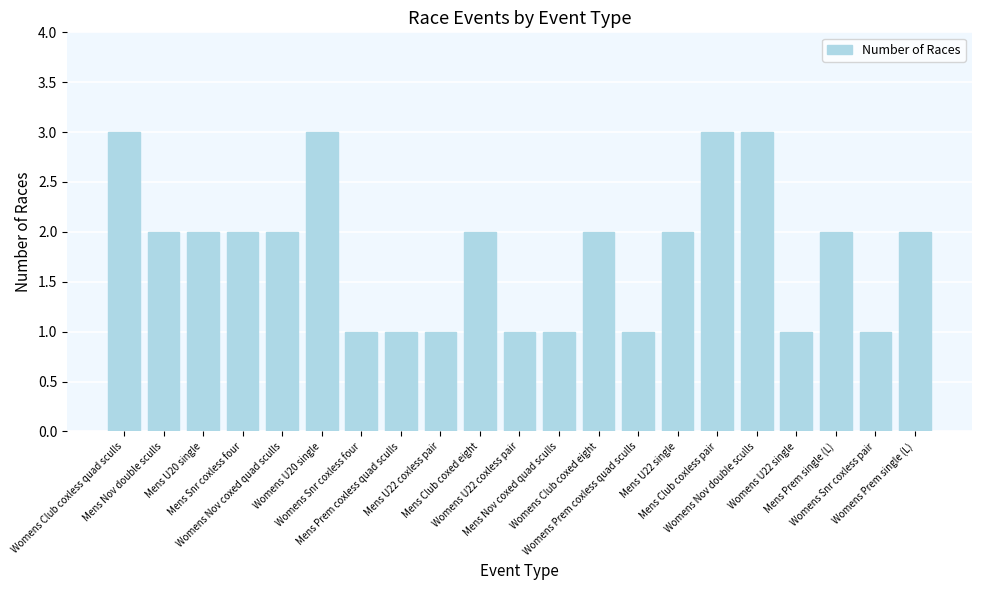

What is the maximum value shown in the chart?

3